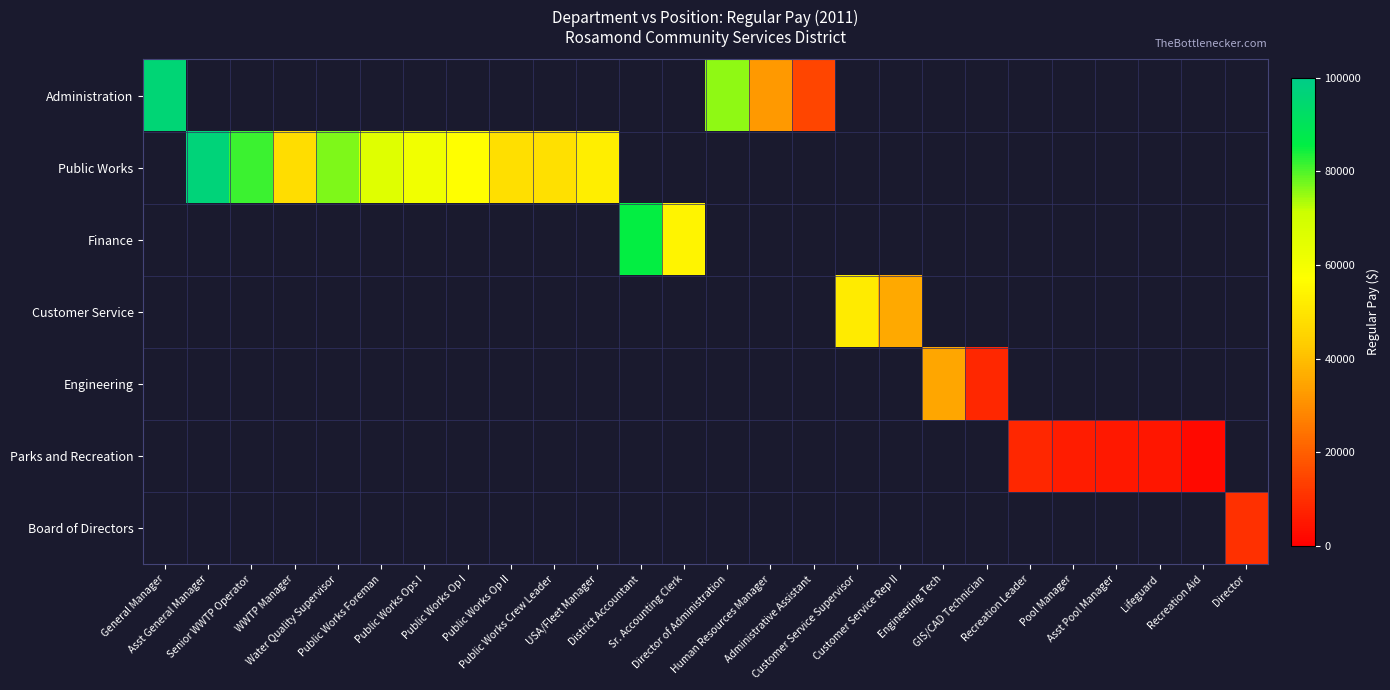

Reading left to right, transcribe all the data shown in this chart.

Administration: General Manager=95719	Asst General Manager=0	Senior WWTP Operator=0	WWTP Manager=0	Water Quality Supervisor=0	Public Works Foreman=0	Public Works Ops I=0	Public Works Op I=0	Public Works Op II=0	Public Works Crew Leader=0	USA/Fleet Manager=0	District Accountant=0	Sr. Accounting Clerk=0	Director of Administration=75401	Human Resources Manager=32163	Administrative Assistant=14713	Customer Service Supervisor=0	Customer Service Rep II=0	Engineering Tech=0	GIS/CAD Technician=0	Recreation Leader=0	Pool Manager=0	Asst Pool Manager=0	Lifeguard=0	Recreation Aid=0	Director=0
Public Works: General Manager=0	Asst General Manager=96767	Senior WWTP Operator=81321	WWTP Manager=47708	Water Quality Supervisor=76563	Public Works Foreman=65920	Public Works Ops I=60931	Public Works Op I=56920	Public Works Op II=48415	Public Works Crew Leader=48584	USA/Fleet Manager=52600	District Accountant=0	Sr. Accounting Clerk=0	Director of Administration=0	Human Resources Manager=0	Administrative Assistant=0	Customer Service Supervisor=0	Customer Service Rep II=0	Engineering Tech=0	GIS/CAD Technician=0	Recreation Leader=0	Pool Manager=0	Asst Pool Manager=0	Lifeguard=0	Recreation Aid=0	Director=0
Finance: General Manager=0	Asst General Manager=0	Senior WWTP Operator=0	WWTP Manager=0	Water Quality Supervisor=0	Public Works Foreman=0	Public Works Ops I=0	Public Works Op I=0	Public Works Op II=0	Public Works Crew Leader=0	USA/Fleet Manager=0	District Accountant=85503	Sr. Accounting Clerk=53996	Director of Administration=0	Human Resources Manager=0	Administrative Assistant=0	Customer Service Supervisor=0	Customer Service Rep II=0	Engineering Tech=0	GIS/CAD Technician=0	Recreation Leader=0	Pool Manager=0	Asst Pool Manager=0	Lifeguard=0	Recreation Aid=0	Director=0
Customer Service: General Manager=0	Asst General Manager=0	Senior WWTP Operator=0	WWTP Manager=0	Water Quality Supervisor=0	Public Works Foreman=0	Public Works Ops I=0	Public Works Op I=0	Public Works Op II=0	Public Works Crew Leader=0	USA/Fleet Manager=0	District Accountant=0	Sr. Accounting Clerk=0	Director of Administration=0	Human Resources Manager=0	Administrative Assistant=0	Customer Service Supervisor=51570	Customer Service Rep II=35918	Engineering Tech=0	GIS/CAD Technician=0	Recreation Leader=0	Pool Manager=0	Asst Pool Manager=0	Lifeguard=0	Recreation Aid=0	Director=0
Engineering: General Manager=0	Asst General Manager=0	Senior WWTP Operator=0	WWTP Manager=0	Water Quality Supervisor=0	Public Works Foreman=0	Public Works Ops I=0	Public Works Op I=0	Public Works Op II=0	Public Works Crew Leader=0	USA/Fleet Manager=0	District Accountant=0	Sr. Accounting Clerk=0	Director of Administration=0	Human Resources Manager=0	Administrative Assistant=0	Customer Service Supervisor=0	Customer Service Rep II=0	Engineering Tech=34777	GIS/CAD Technician=8395	Recreation Leader=0	Pool Manager=0	Asst Pool Manager=0	Lifeguard=0	Recreation Aid=0	Director=0
Parks and Recreation: General Manager=0	Asst General Manager=0	Senior WWTP Operator=0	WWTP Manager=0	Water Quality Supervisor=0	Public Works Foreman=0	Public Works Ops I=0	Public Works Op I=0	Public Works Op II=0	Public Works Crew Leader=0	USA/Fleet Manager=0	District Accountant=0	Sr. Accounting Clerk=0	Director of Administration=0	Human Resources Manager=0	Administrative Assistant=0	Customer Service Supervisor=0	Customer Service Rep II=0	Engineering Tech=0	GIS/CAD Technician=0	Recreation Leader=8527	Pool Manager=6131	Asst Pool Manager=5286	Lifeguard=4968	Recreation Aid=2113	Director=0
Board of Directors: General Manager=0	Asst General Manager=0	Senior WWTP Operator=0	WWTP Manager=0	Water Quality Supervisor=0	Public Works Foreman=0	Public Works Ops I=0	Public Works Op I=0	Public Works Op II=0	Public Works Crew Leader=0	USA/Fleet Manager=0	District Accountant=0	Sr. Accounting Clerk=0	Director of Administration=0	Human Resources Manager=0	Administrative Assistant=0	Customer Service Supervisor=0	Customer Service Rep II=0	Engineering Tech=0	GIS/CAD Technician=0	Recreation Leader=0	Pool Manager=0	Asst Pool Manager=0	Lifeguard=0	Recreation Aid=0	Director=10437